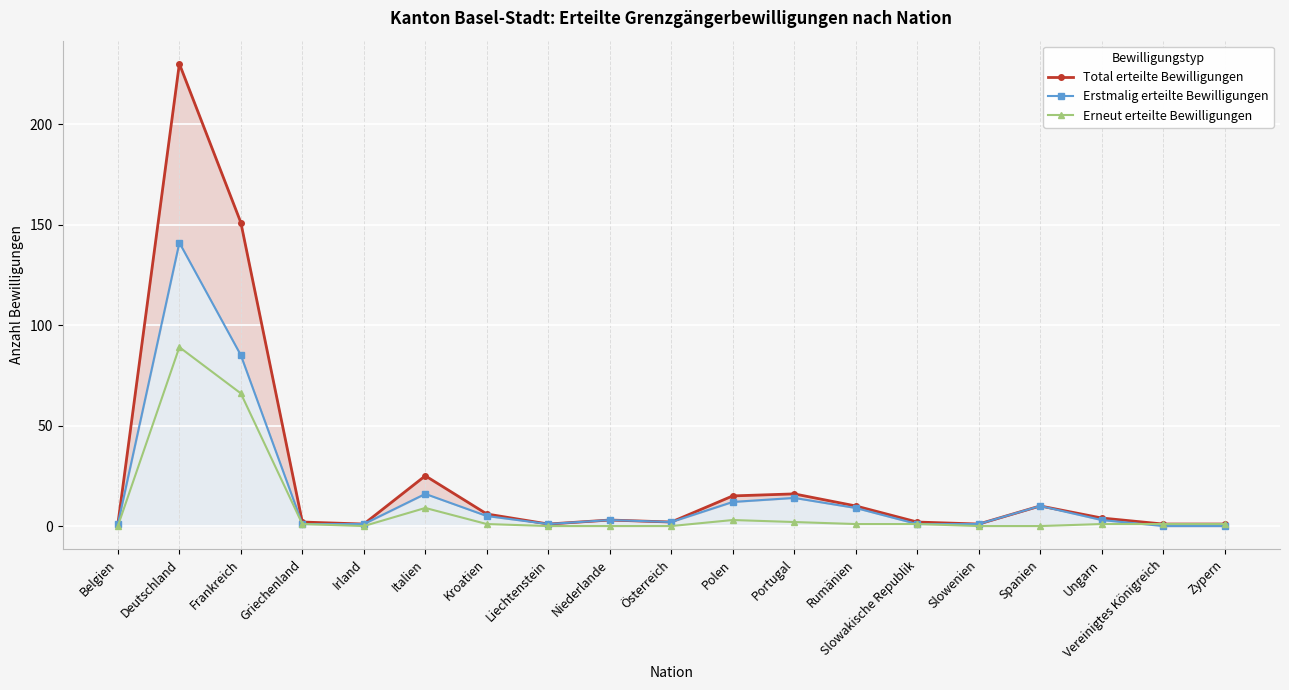

Where is the first local maximum for Erstmalig erteilte Bewilligungen?

Deutschland